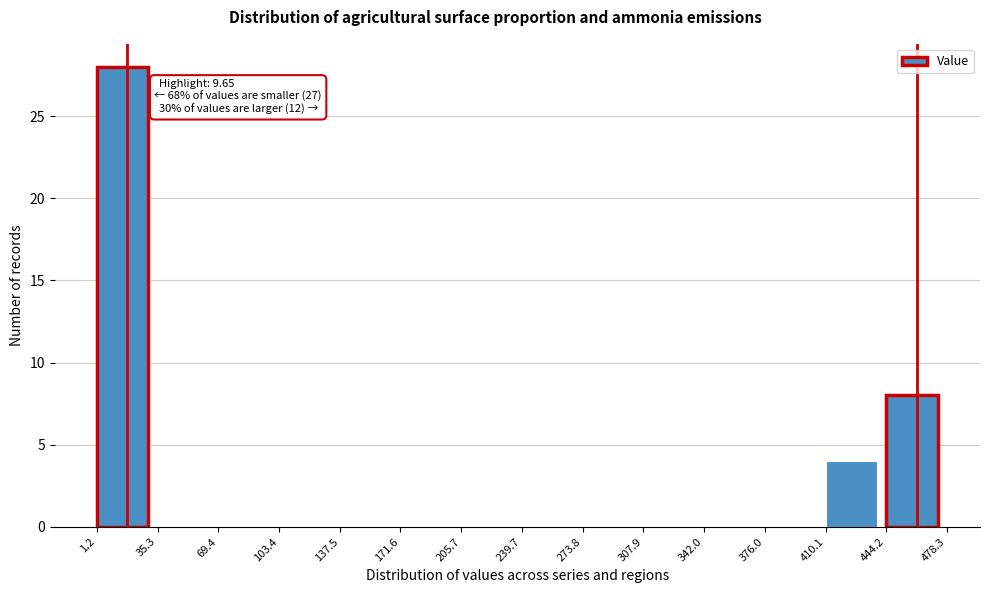

Which range on the x-axis has the tallest bar?

1.2 to 35.3